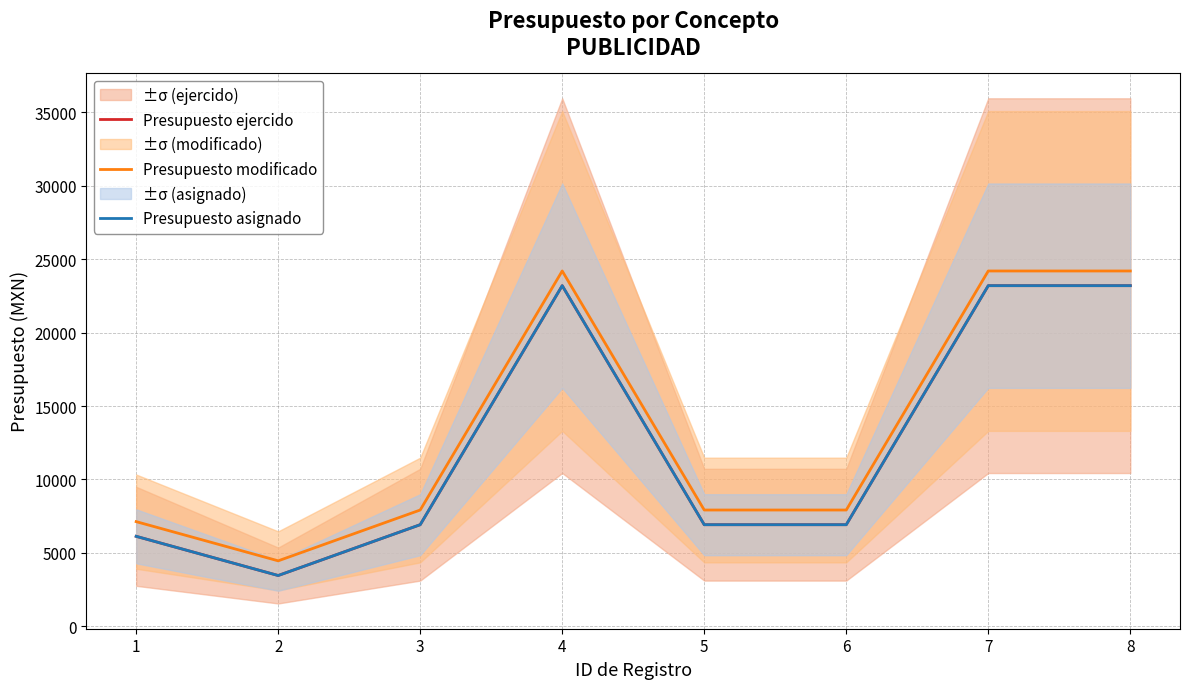

Which series has the largest range (max minus min)?

Presupuesto ejercido